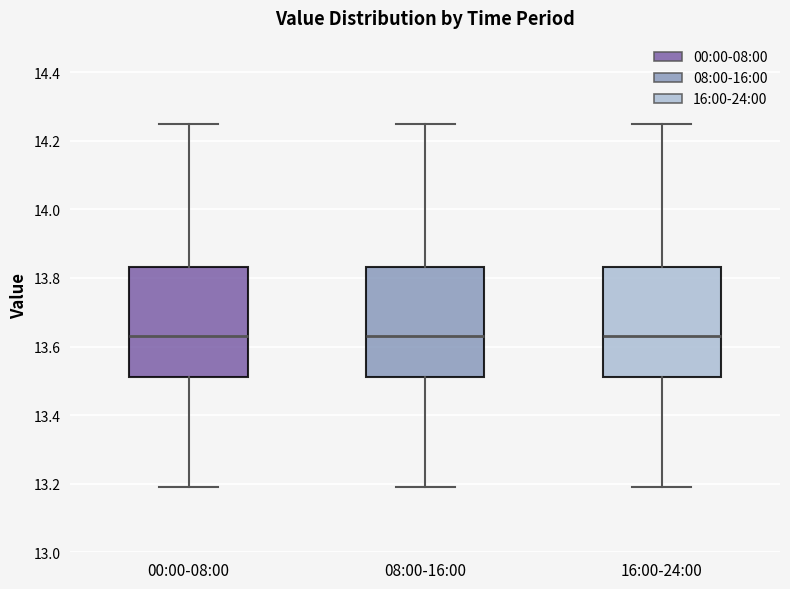

Reading left to right, read every box against the y-axis: the position of its median line, the range the box covers, and the ends of its whiskers. The values are not printed on the chart, so give them approximately, as read against the axis.

00:00-08:00: median 13.64, box 13.52 to 13.84, whiskers 13.20 to 14.26
08:00-16:00: median 13.64, box 13.52 to 13.84, whiskers 13.20 to 14.26
16:00-24:00: median 13.64, box 13.52 to 13.84, whiskers 13.20 to 14.26